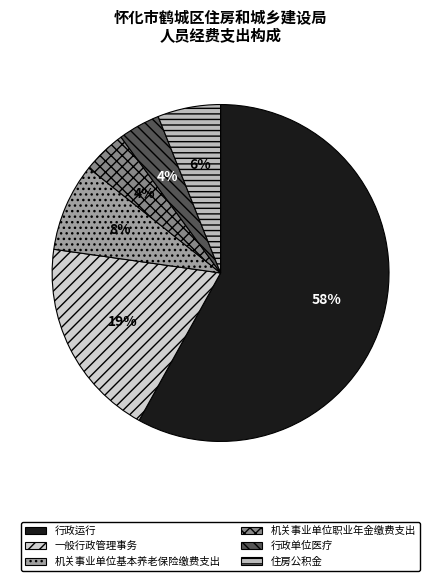

Is it true that 行政单位医疗 is 4% of the pie?

True